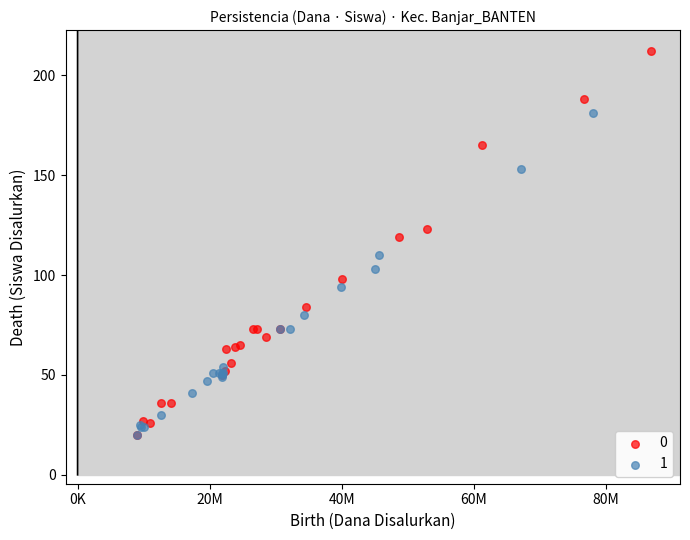

What are all the series names shown in the legend?

0, 1